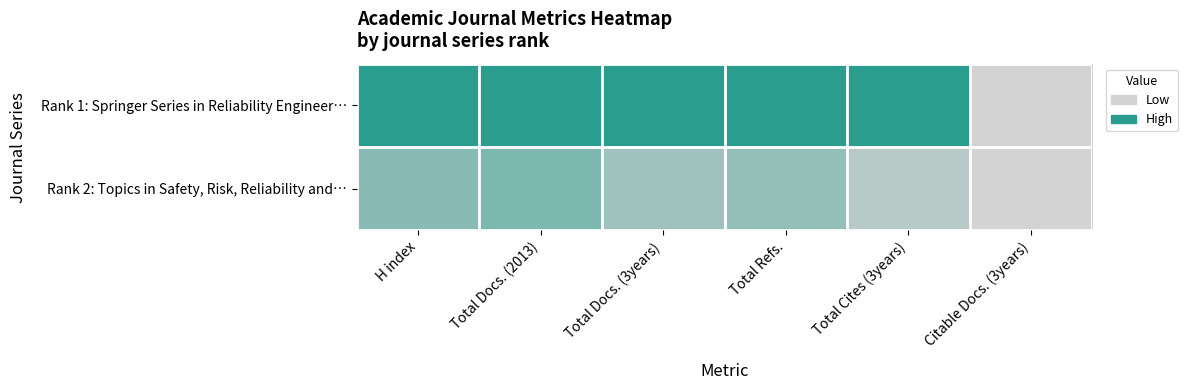

Rank the series by their average value, from highest to lowest.

Rank 1: Springer Series in Reliability Engineer…, Rank 2: Topics in Safety, Risk, Reliability and…